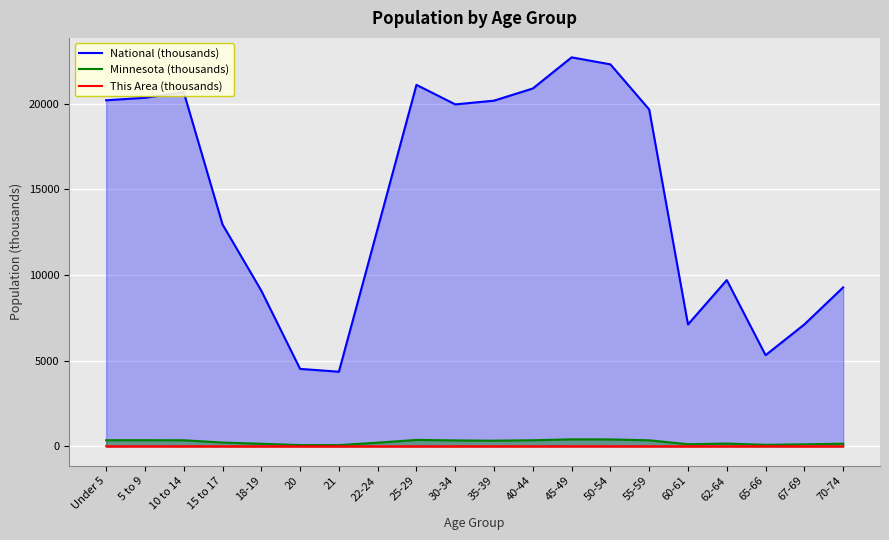

Reading right to left, list all the values displayed in this chart.

National (thousands): 70-74=9278.2	67-69=7115.4	65-66=5319.9	62-64=9704.2	60-61=7113.7	55-59=19664.8	50-54=22298.1	45-49=22708.6	40-44=20891.0	35-39=20179.6	30-34=19962.1	25-29=21101.8	22-24=12712.6	21=4354.3	20=4519.1	18-19=9086.1	15 to 17=12954.3	10 to 14=20677.2	5 to 9=20348.7	Under 5=20201.4
Minnesota (thousands): 70-74=151.9	67-69=116.4	65-66=86.2	62-64=159.0	60-61=120.8	55-59=349.6	50-54=401.7	45-49=406.2	40-44=352.9	35-39=328.2	30-34=342.9	25-29=372.7	22-24=212.3	21=70.6	20=72.7	18-19=147.1	15 to 17=220.7	10 to 14=352.3	5 to 9=355.5	Under 5=355.5
This Area (thousands): 70-74=0.9	67-69=0.8	65-66=0.6	62-64=1.2	60-61=1.0	55-59=3.1	50-54=3.9	45-49=3.9	40-44=2.8	35-39=2.1	30-34=1.7	25-29=1.7	22-24=1.2	21=0.3	20=0.3	18-19=0.9	15 to 17=2.1	10 to 14=3.0	5 to 9=2.6	Under 5=2.0